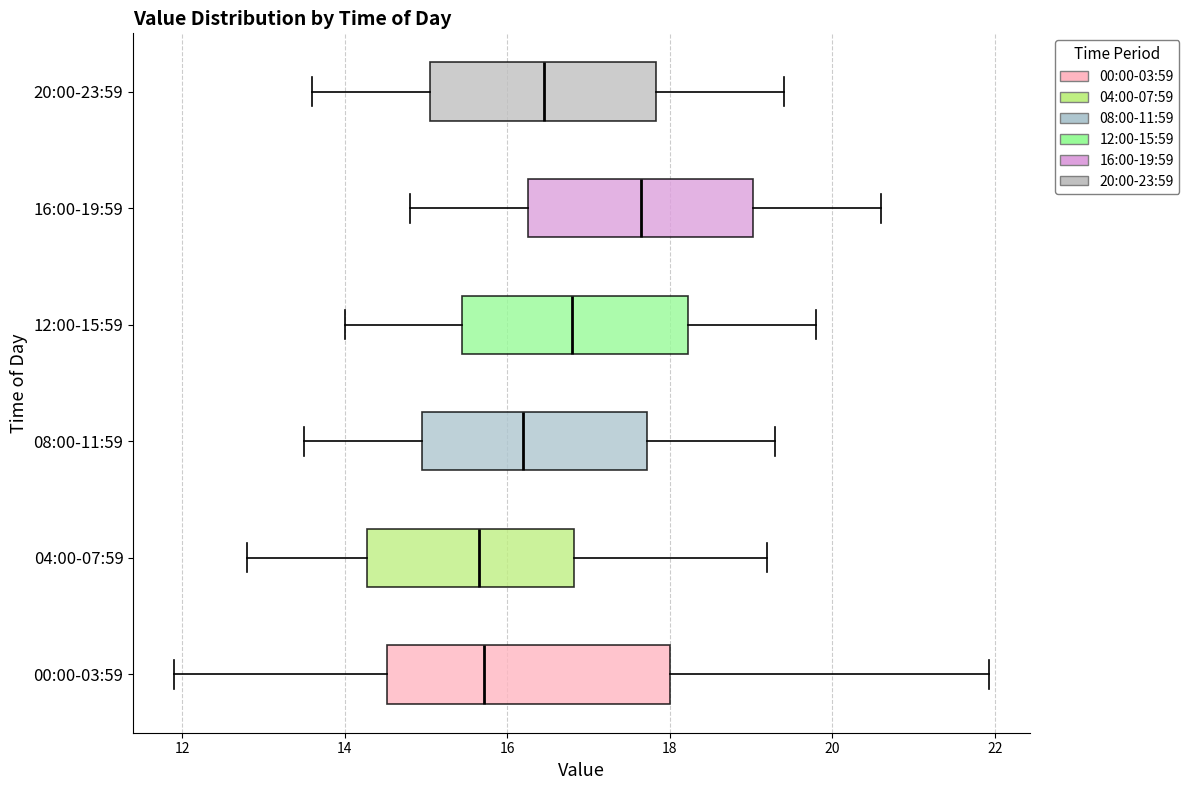

Where does the left whisker of the box for 20:00-23:59 end on the x-axis? The values are not printed on the chart, so give them approximately, as read against the axis.

13.6